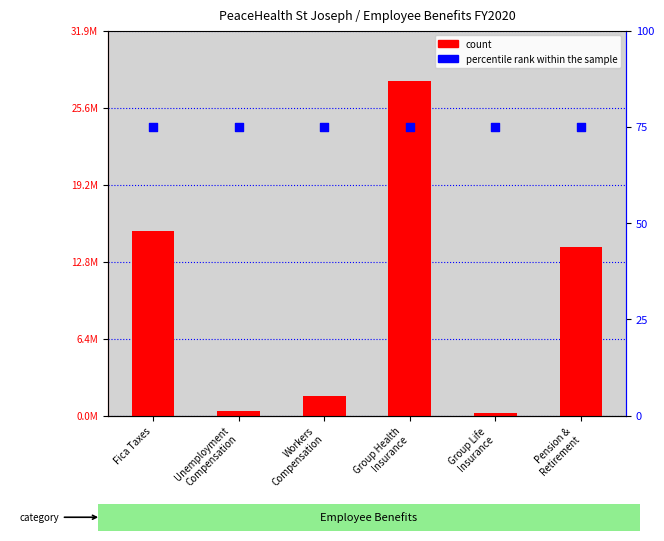

Which series has the largest total across all categories?

count